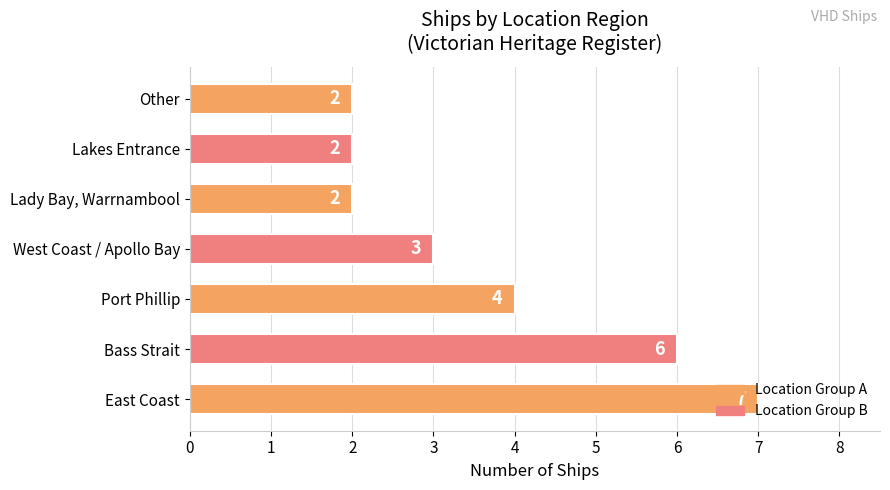

How many data points does each series have?

7